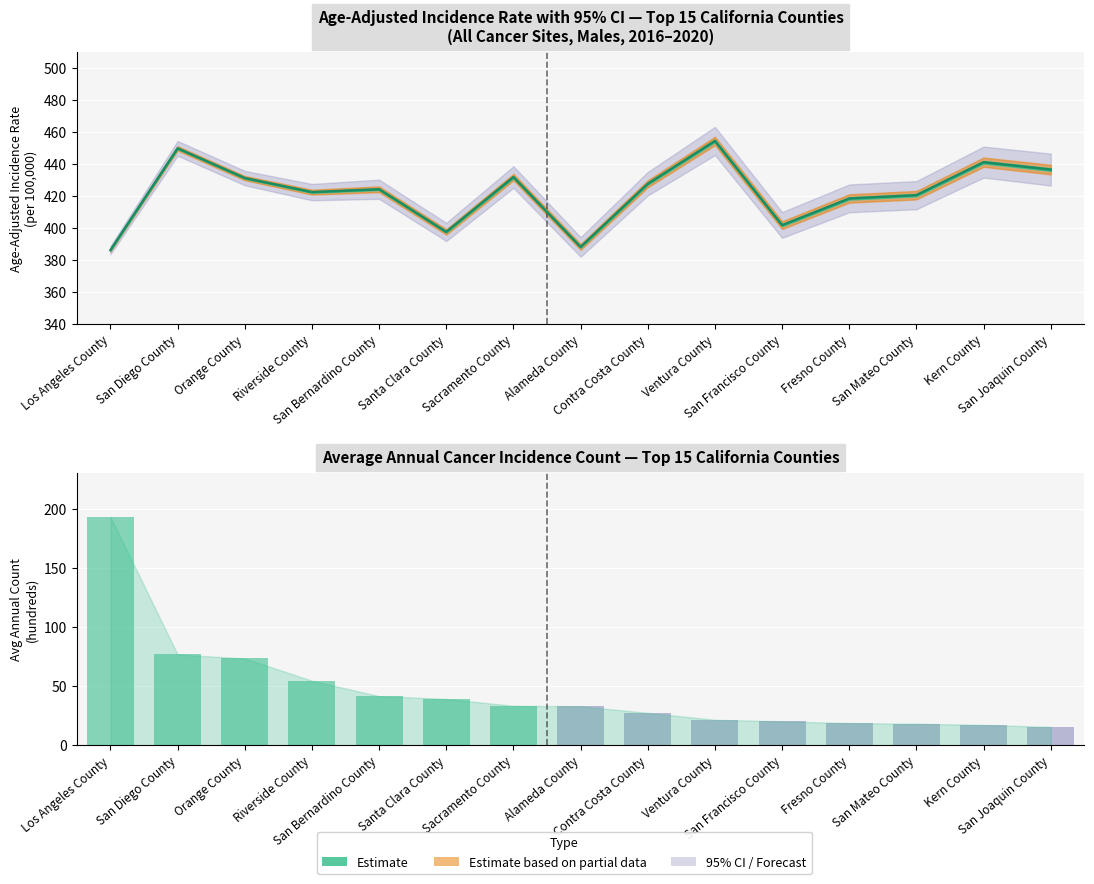

Is it true that the value at Fresno County is 18.7?

True